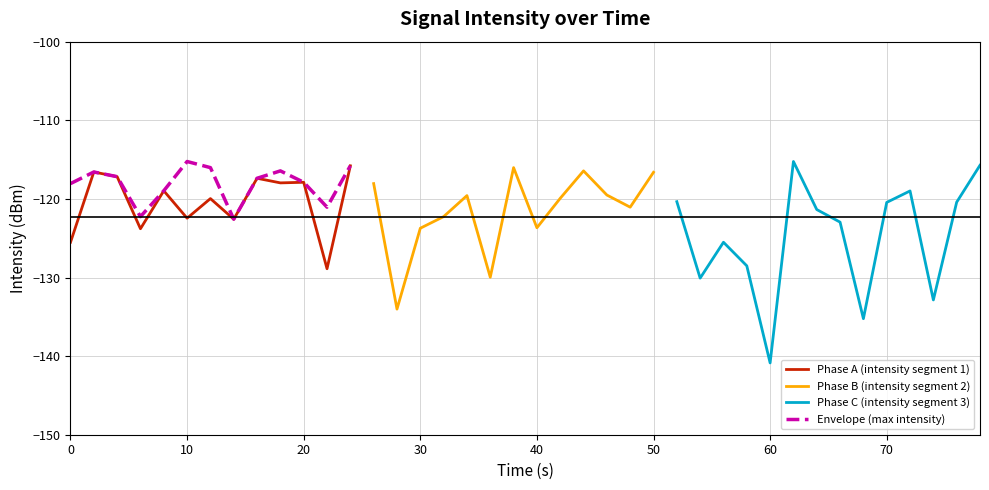

What is the approximate value of Envelope (max intensity) at 10?

-115.2